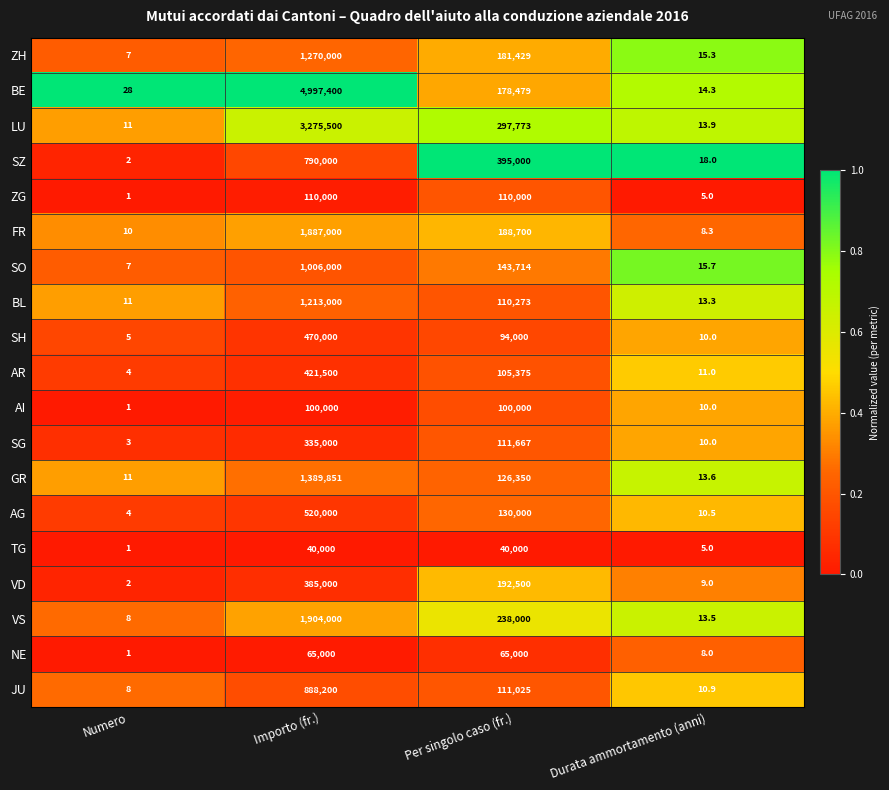

Is it true that BE equals 178479.0 at Per singolo caso (fr.)?

True